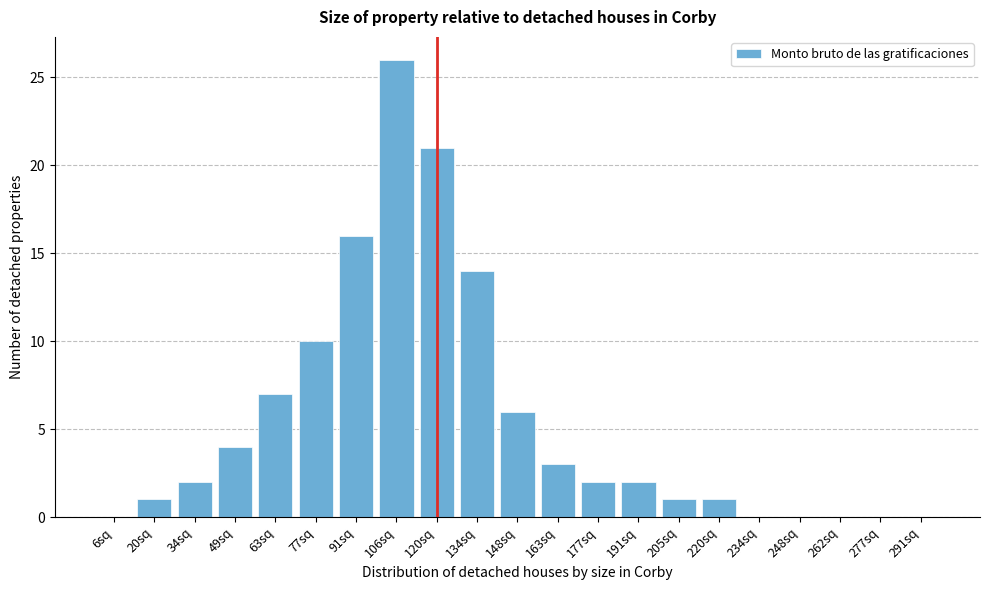

Reading left to right, list all the values displayed in this chart.

6sq=0	20sq=1	34sq=2	49sq=4	63sq=7	77sq=10	91sq=16	106sq=26	120sq=21	134sq=14	148sq=6	163sq=3	177sq=2	191sq=2	205sq=1	220sq=1	234sq=0	248sq=0	262sq=0	277sq=0	291sq=0